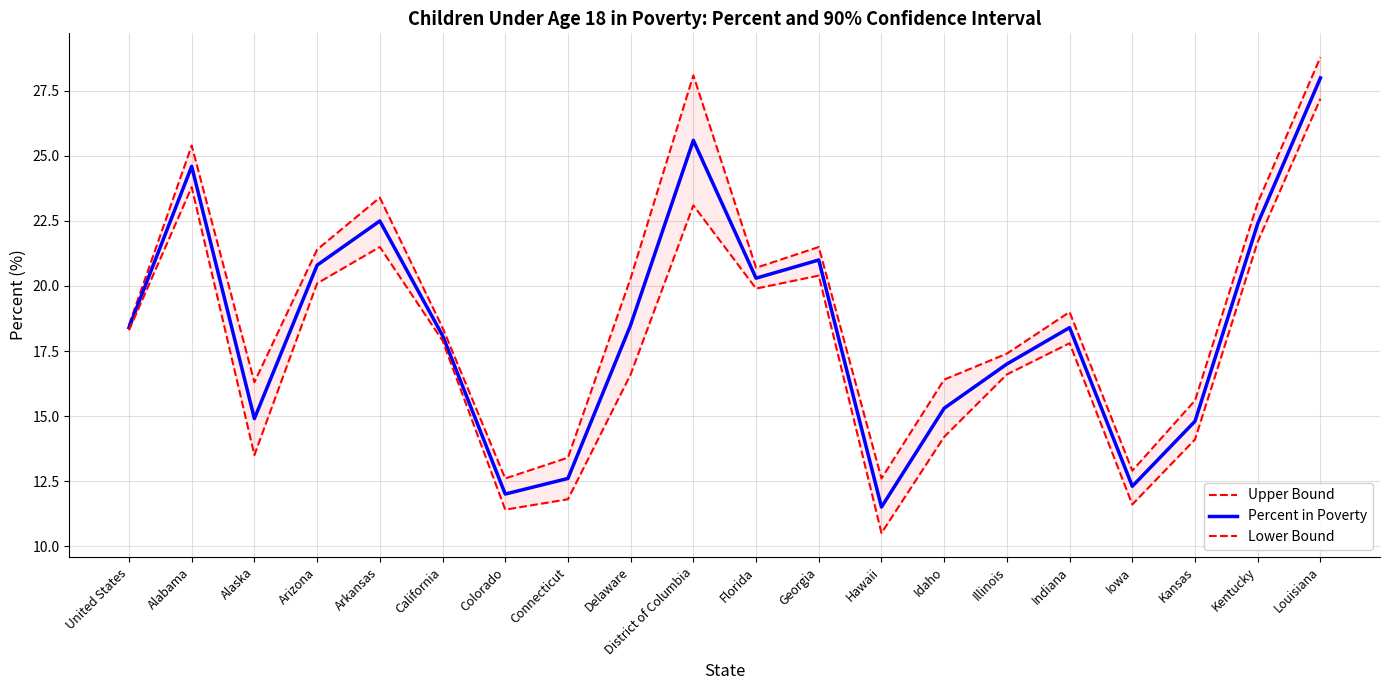

Reading right to left, extract all data points from this chart.

Upper Bound: Louisiana=28.8	Kentucky=23.2	Kansas=15.6	Iowa=12.9	Indiana=19.0	Illinois=17.4	Idaho=16.4	Hawaii=12.6	Georgia=21.5	Florida=20.7	District of Columbia=28.1	Delaware=20.3	Connecticut=13.4	Colorado=12.6	California=18.4	Arkansas=23.4	Arizona=21.4	Alaska=16.3	Alabama=25.4	United States=18.5
Percent in Poverty: Louisiana=28.0	Kentucky=22.4	Kansas=14.8	Iowa=12.3	Indiana=18.4	Illinois=17.0	Idaho=15.3	Hawaii=11.5	Georgia=21.0	Florida=20.3	District of Columbia=25.6	Delaware=18.5	Connecticut=12.6	Colorado=12.0	California=18.1	Arkansas=22.5	Arizona=20.8	Alaska=14.9	Alabama=24.6	United States=18.4
Lower Bound: Louisiana=27.2	Kentucky=21.7	Kansas=14.1	Iowa=11.6	Indiana=17.8	Illinois=16.6	Idaho=14.2	Hawaii=10.5	Georgia=20.4	Florida=19.9	District of Columbia=23.1	Delaware=16.6	Connecticut=11.8	Colorado=11.4	California=17.9	Arkansas=21.5	Arizona=20.1	Alaska=13.5	Alabama=23.8	United States=18.3